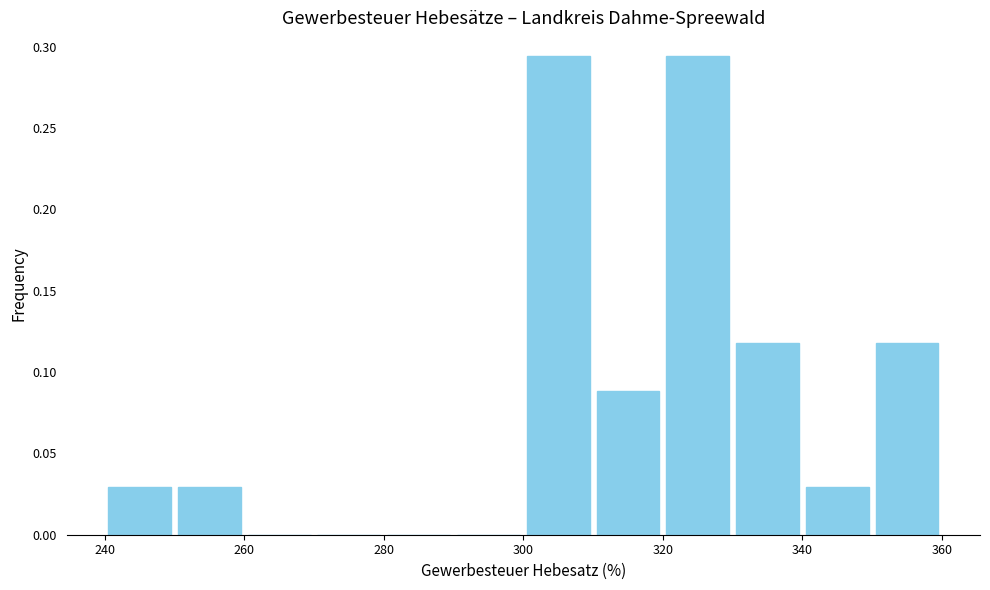

How tall is the bar that spans 350 to 360 on the x-axis? The values are not printed on the chart, so give them approximately, as read against the axis.

0.120